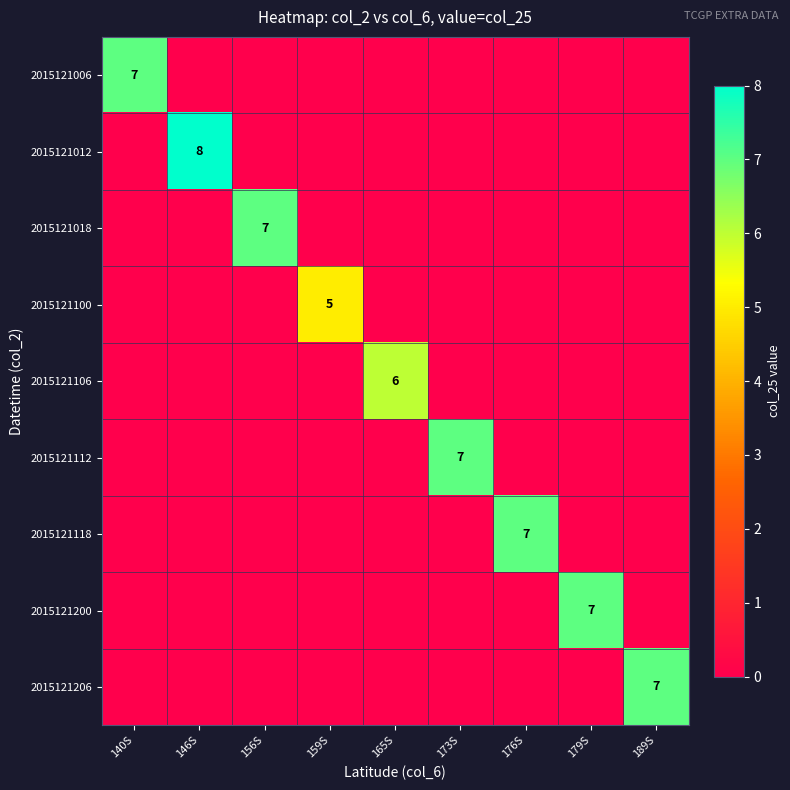

The value of 2015121118 at 176S is 5. True or false?

False